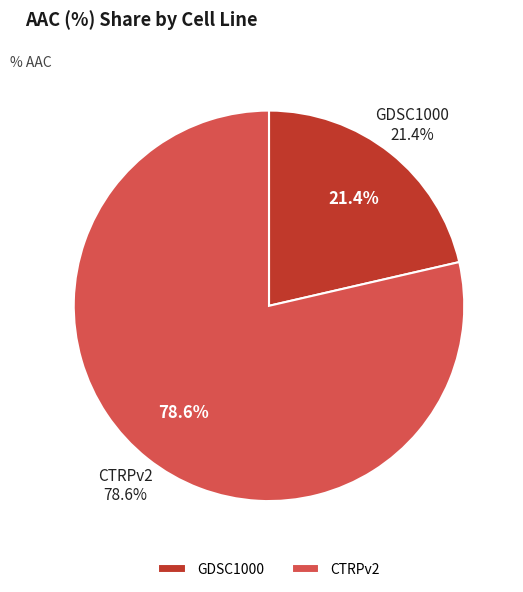

What is the smallest slice in the pie chart?

GDSC1000